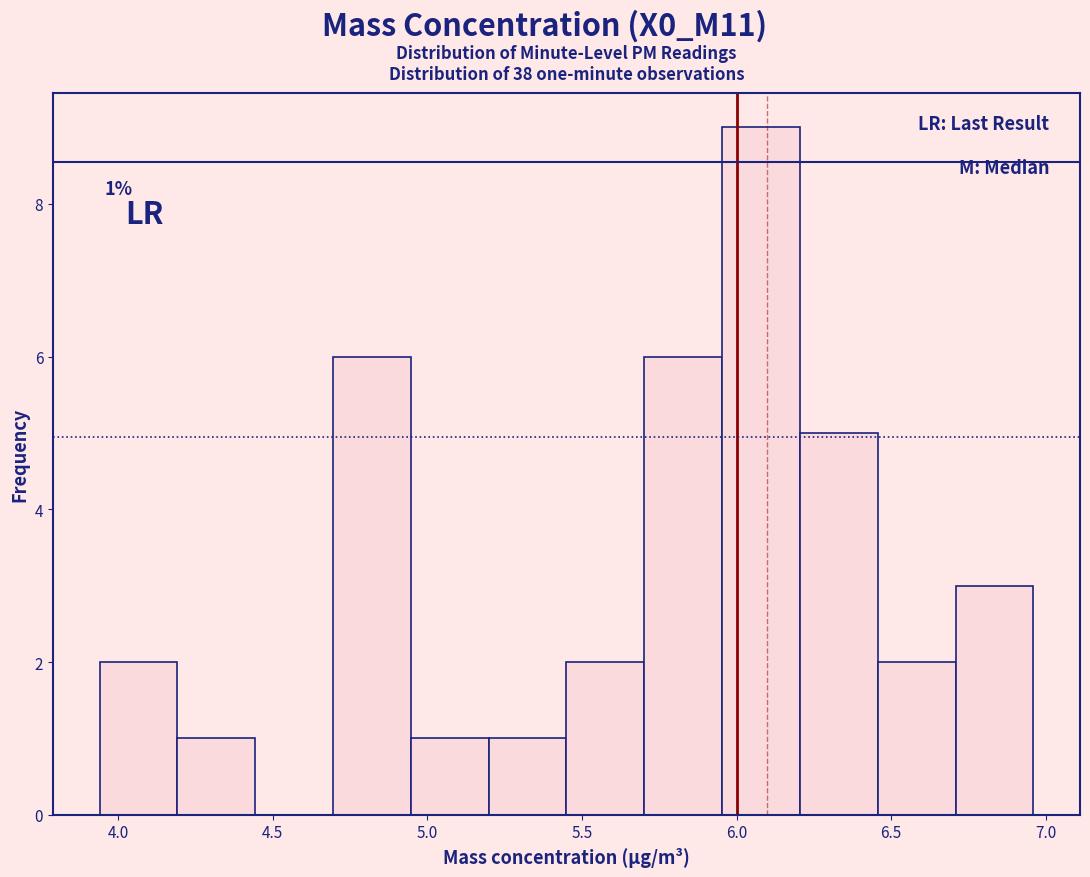

Which range on the x-axis has the tallest bar?

5.95 to 6.20